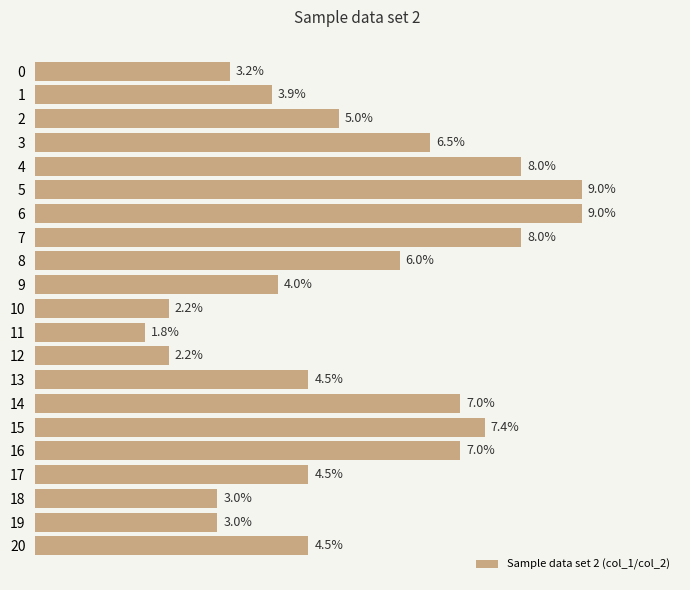

Does the chart contain any negative values?

No